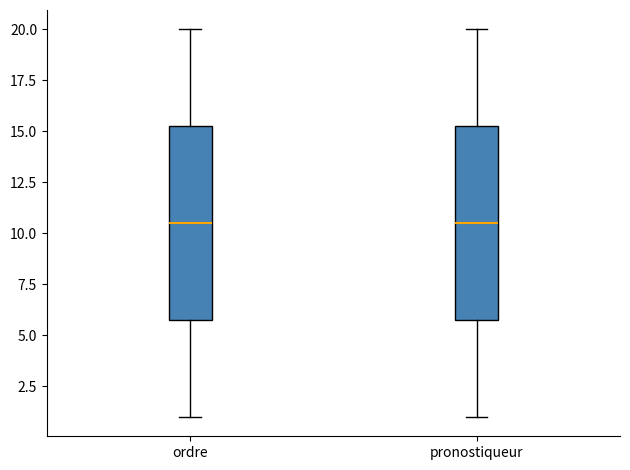

Where does the upper whisker of the box for ordre end on the y-axis? The values are not printed on the chart, so give them approximately, as read against the axis.

20.0